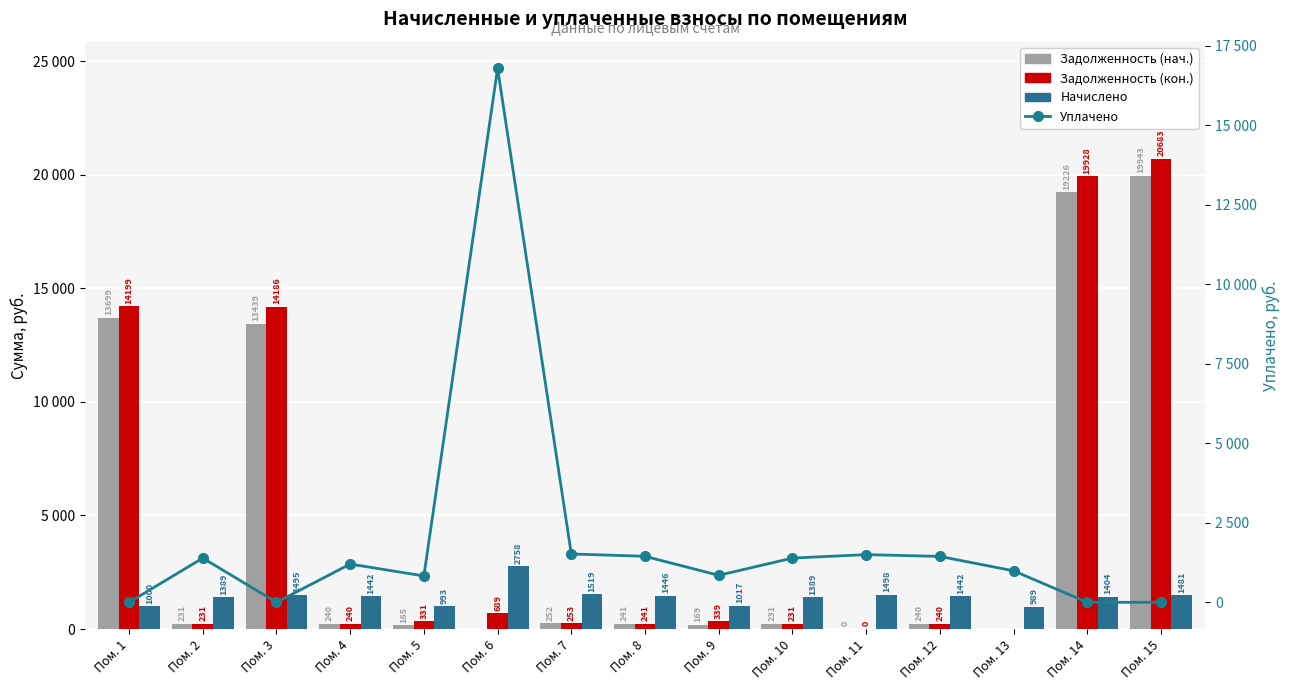

Reading left to right, list all the values displayed in this chart.

Задолженность (нач.): Пом. 1=13699.1	Пом. 2=231.7	Пом. 3=13439.1	Пом. 4=240.4	Пом. 5=165.6	Пом. 6=0.0	Пом. 7=252.8	Пом. 8=241.0	Пом. 9=169.7	Пом. 10=231.7	Пом. 11=0.3	Пом. 12=240.4	Пом. 13=0.0	Пом. 14=19226.3	Пом. 15=19943.1
Задолженность (кон.): Пом. 1=14199.3	Пом. 2=231.7	Пом. 3=14186.7	Пом. 4=240.4	Пом. 5=331.1	Пом. 6=689.7	Пом. 7=253.3	Пом. 8=241.0	Пом. 9=339.3	Пом. 10=231.7	Пом. 11=0.3	Пом. 12=240.4	Пом. 13=0.0	Пом. 14=19928.3	Пом. 15=20683.7
Начислено: Пом. 1=1000.4	Пом. 2=1390.0	Пом. 3=1495.3	Пом. 4=1442.6	Пом. 5=993.4	Пом. 6=2758.9	Пом. 7=1519.9	Пом. 8=1446.1	Пом. 9=1017.9	Пом. 10=1390.0	Пом. 11=1498.8	Пом. 12=1442.6	Пом. 13=989.8	Пом. 14=1404.0	Пом. 15=1481.2
Уплачено: Пом. 1=0.0	Пом. 2=1390.0	Пом. 3=0.0	Пом. 4=1202.2	Пом. 5=827.8	Пом. 6=16783.4	Пом. 7=1519.9	Пом. 8=1446.1	Пом. 9=848.2	Пом. 10=1390.0	Пом. 11=1498.8	Пом. 12=1442.6	Пом. 13=990.7	Пом. 14=0.0	Пом. 15=0.0